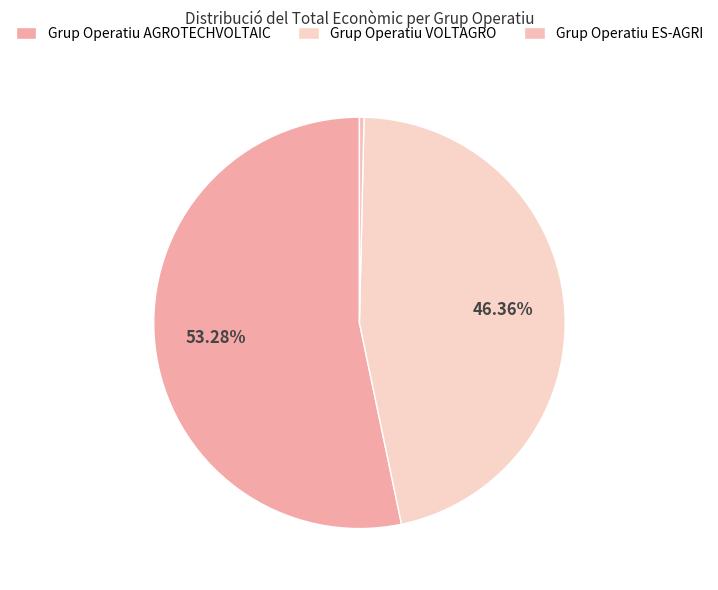

What percentage is the Grup Operatiu VOLTAGRO slice, to the nearest percent?

46%